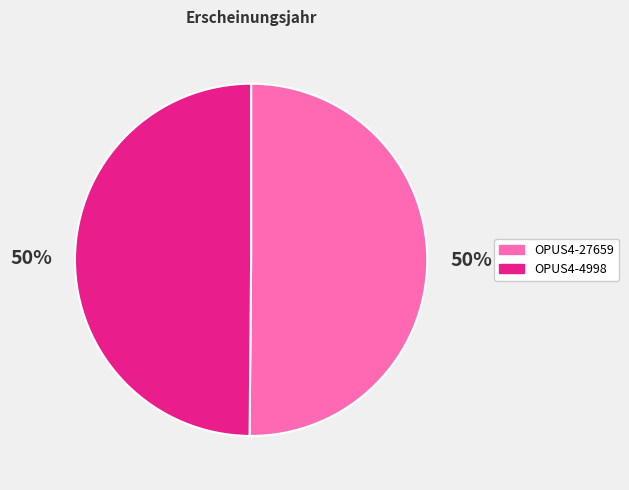

What percentage is the OPUS4-4998 slice, to the nearest percent?

50%